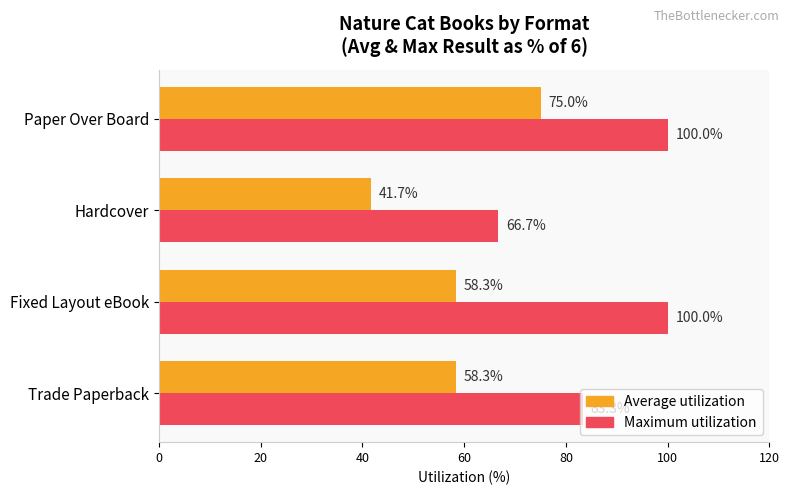

At how many categories does at least one series exceed 74?

3